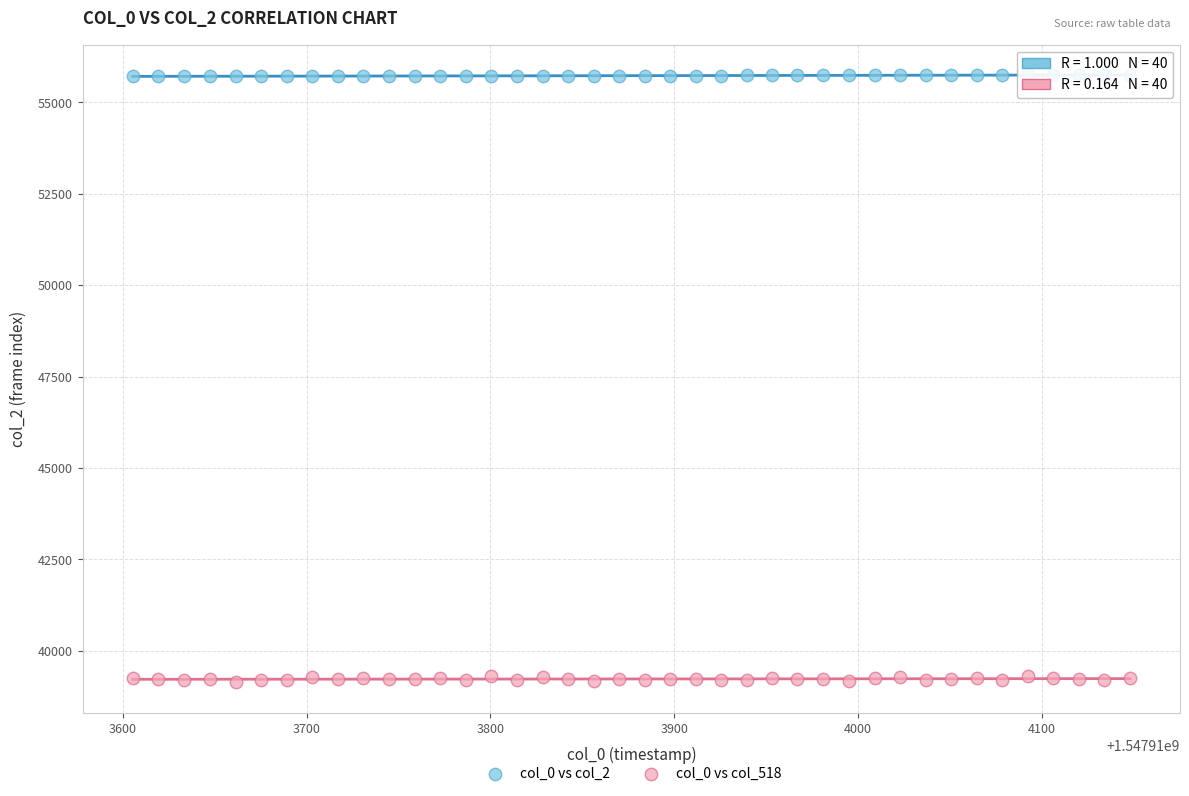

Which series contains the lowest Y value?

col_0 vs col_518